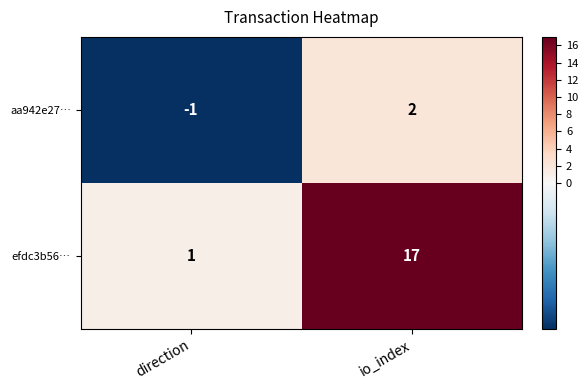

Reading left to right, list all the values displayed in this chart.

aa942e27…: -1	2
efdc3b56…: 1	17